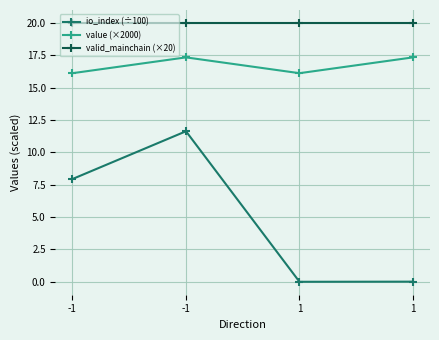

At which label is io_index (÷100) closest to 5?

-1